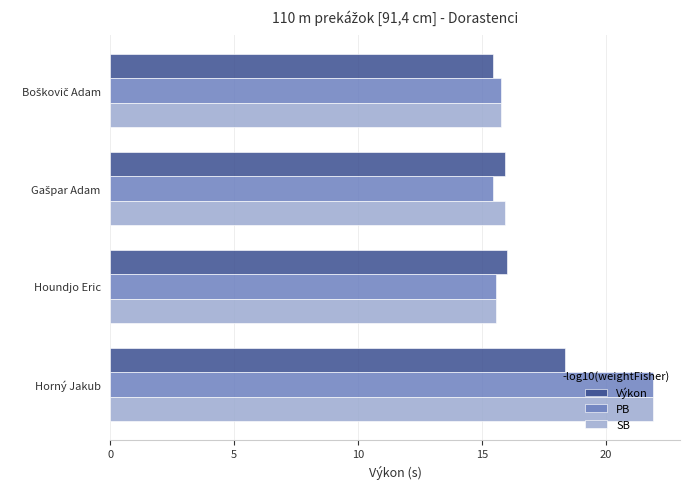

What are all the series names shown in the legend?

Výkon, PB, SB